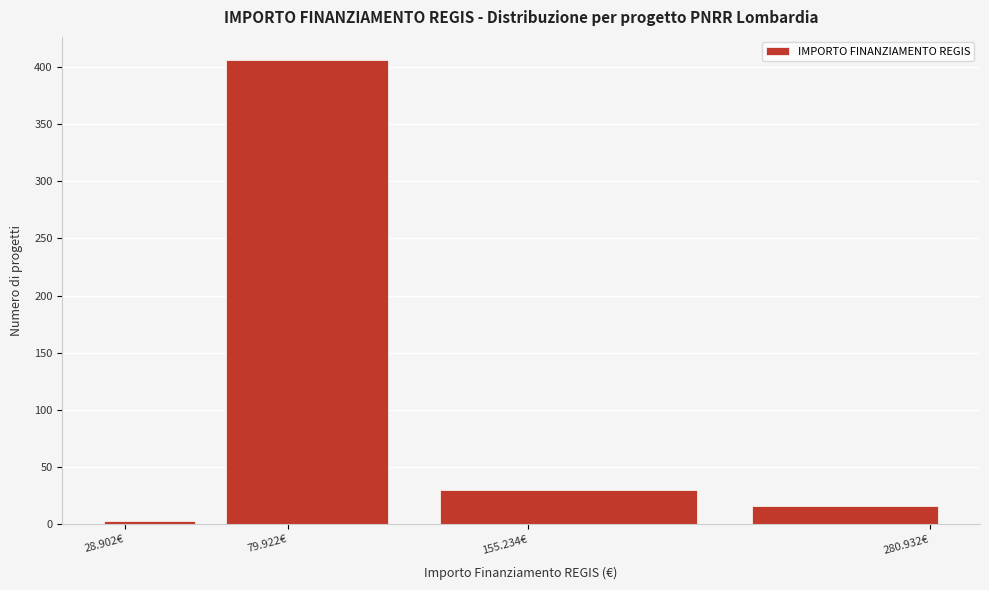

Reading left to right, transcribe all the data shown in this chart.

28.902€=3	79.922€=406	155.234€=30	280.932€=16